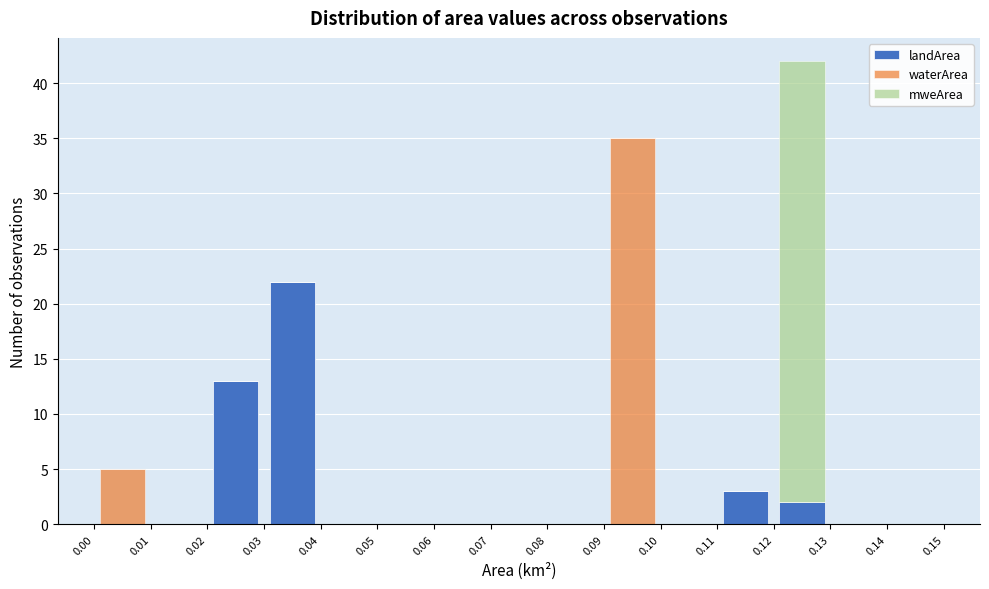

Reading left to right, transcribe this chart: for each stacked bar, give the range it covers on the x-axis and its total height. The values are not printed on the chart, so give them approximately, as read against the axis.

0.00 to 0.01: 5
0.01 to 0.02: 0
0.02 to 0.03: 13
0.03 to 0.04: 22
0.04 to 0.05: 0
0.05 to 0.06: 0
0.06 to 0.07: 0
0.07 to 0.08: 0
0.08 to 0.09: 0
0.09 to 0.10: 35
0.10 to 0.11: 0
0.11 to 0.12: 3
0.12 to 0.13: 42
0.13 to 0.14: 0
0.14 to 0.15: 0